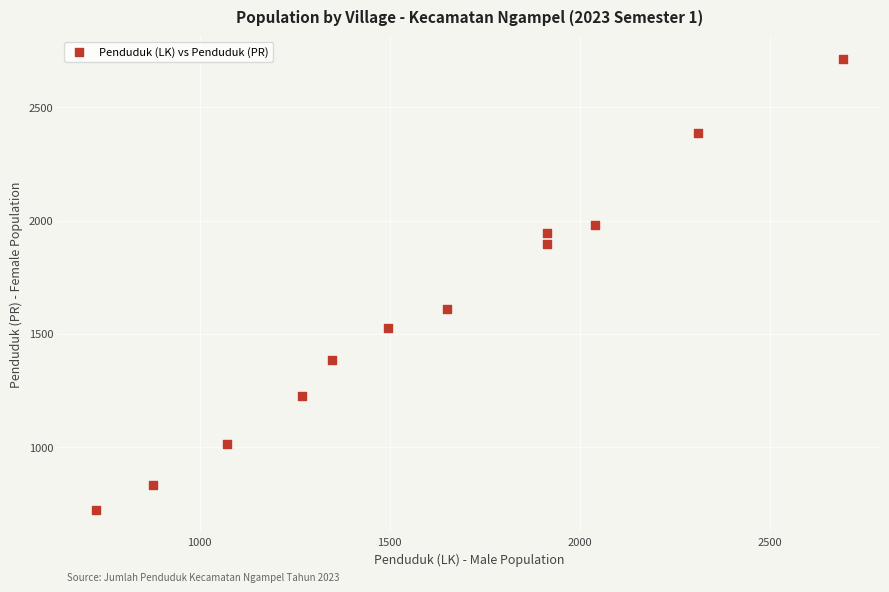

What Y value in the scatter plot is closest to 1718?

1611